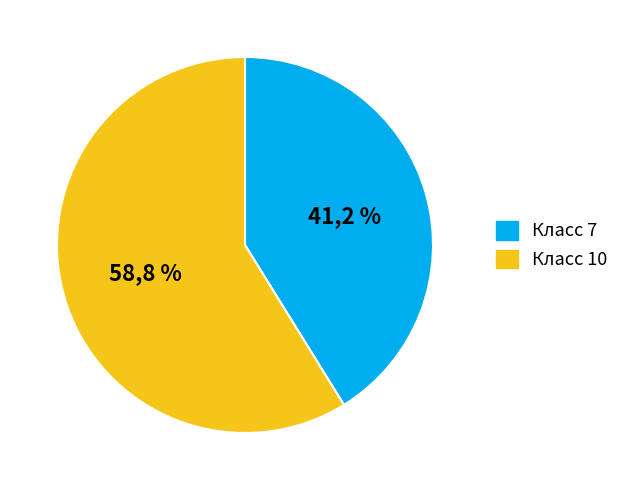

Rank the categories by value from highest to lowest.

Класс 10, Класс 7